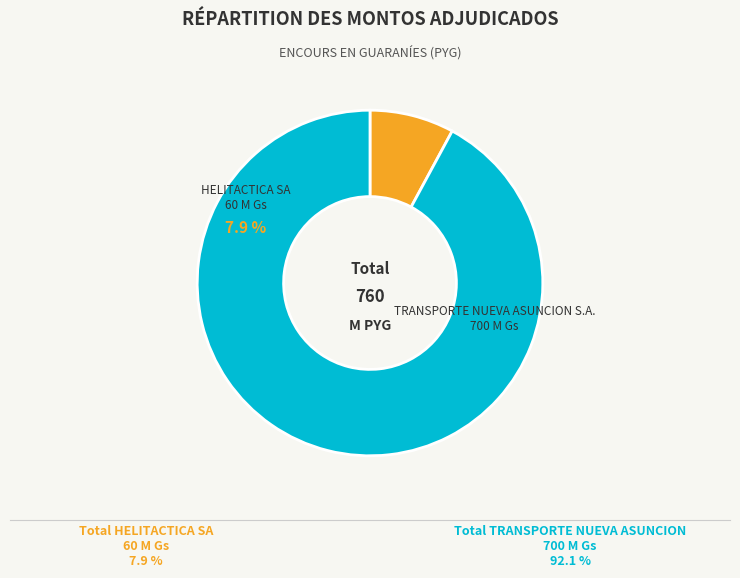

What is the smallest slice in the pie chart?

HELITACTICA SA